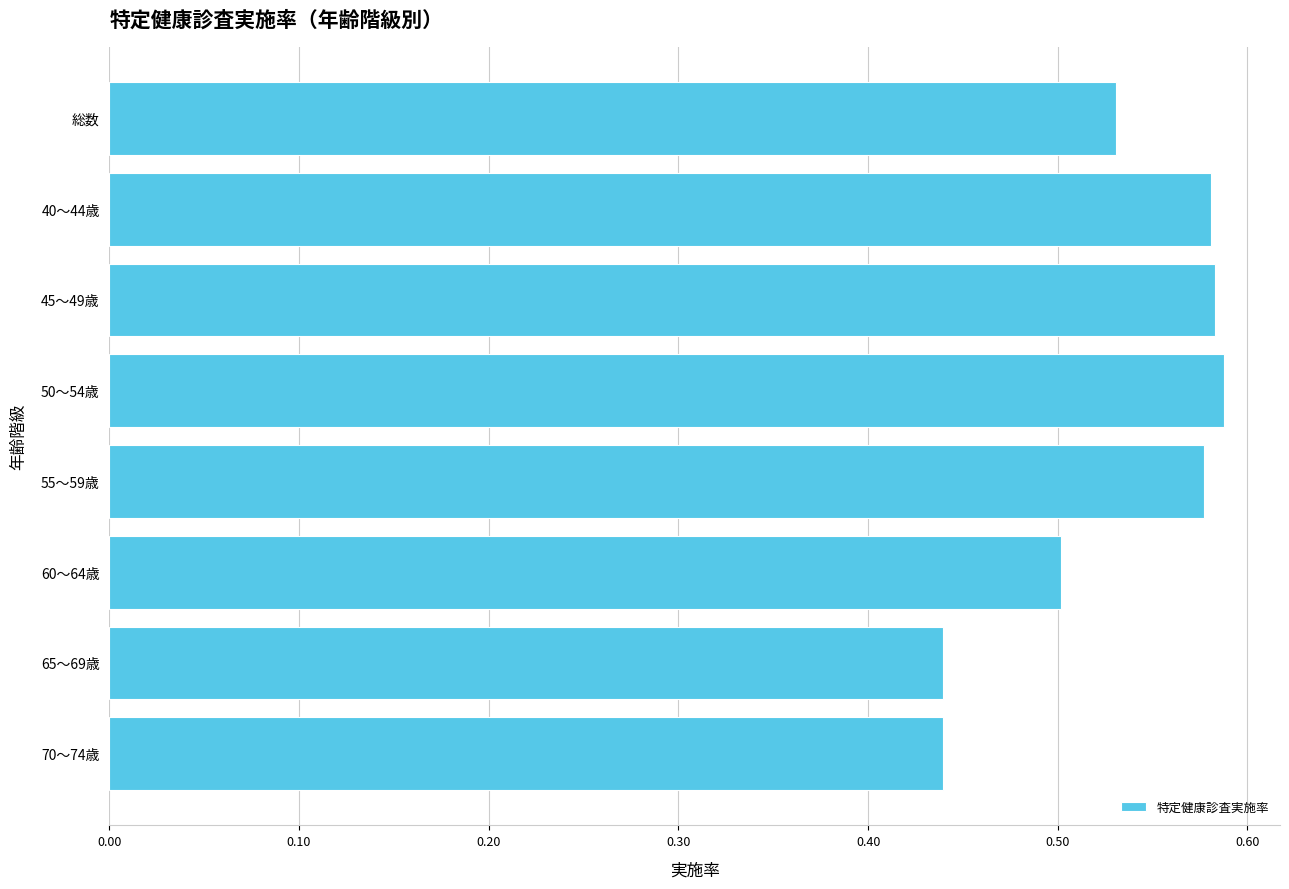

Is it true that the value at 40～44歳 is 0.4?

False